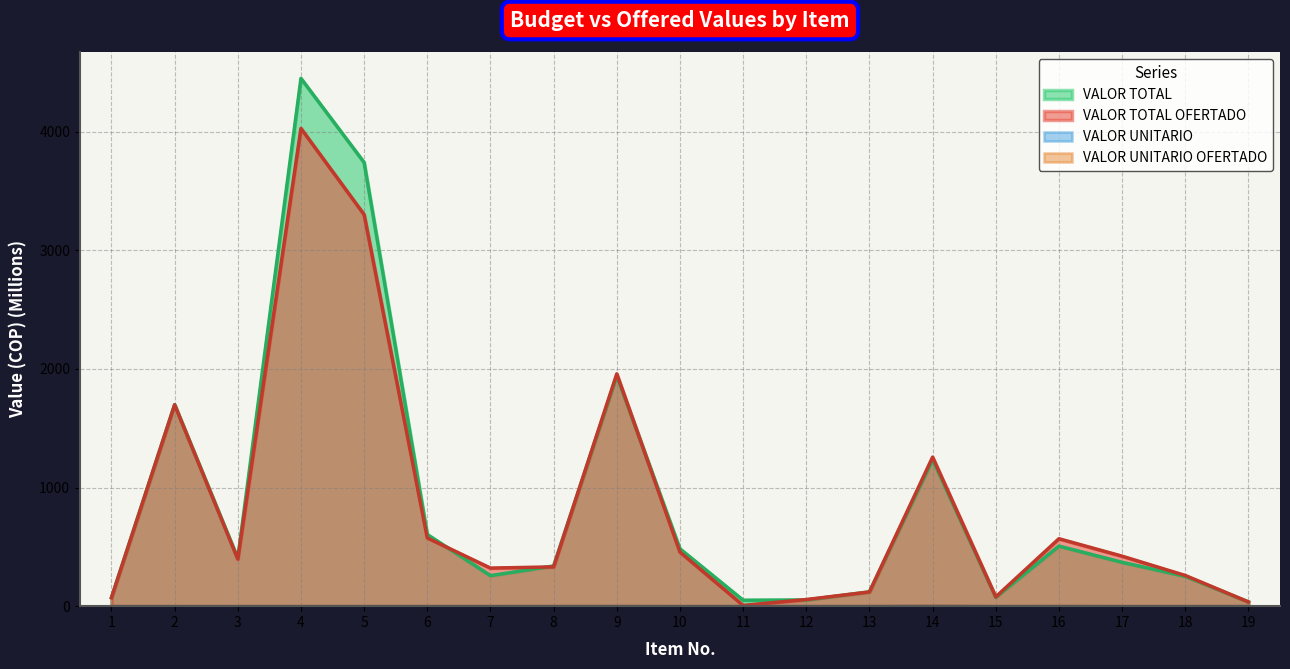

True or false: VALOR TOTAL and VALOR UNITARIO OFERTADO cross at least once.

False